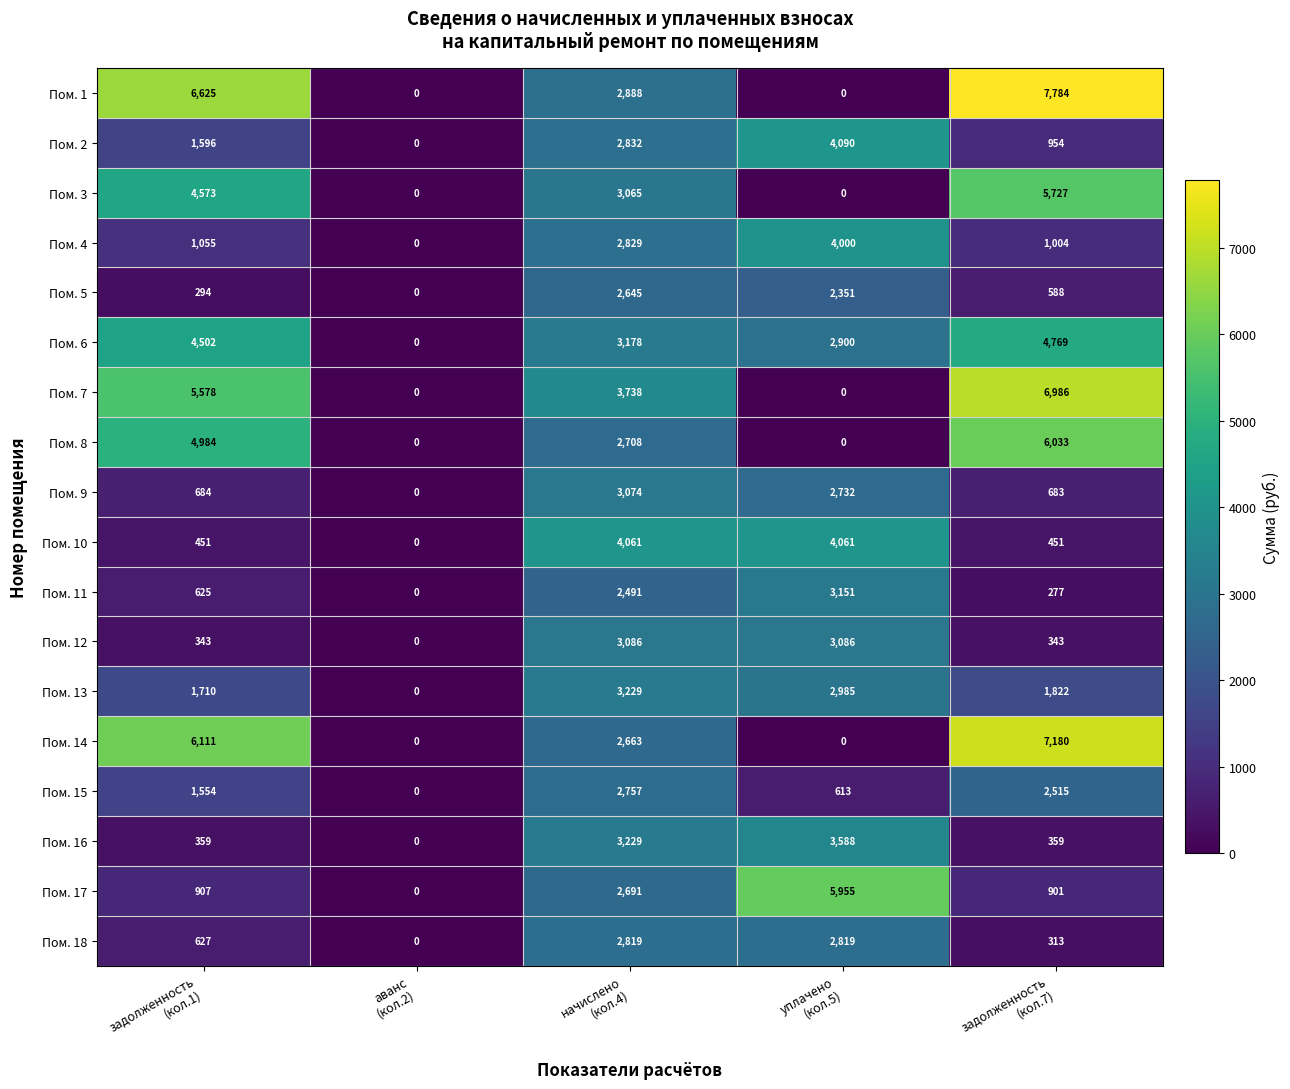

How many distinct data groups are displayed?

18